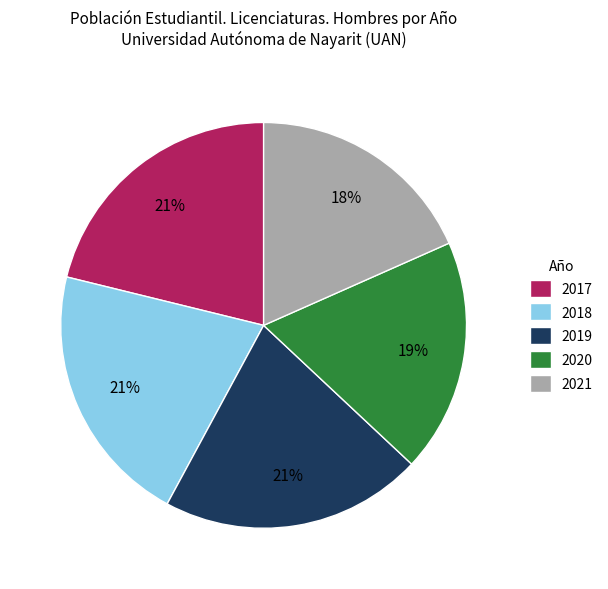

To the nearest percent, what is the average slice percentage?

20%